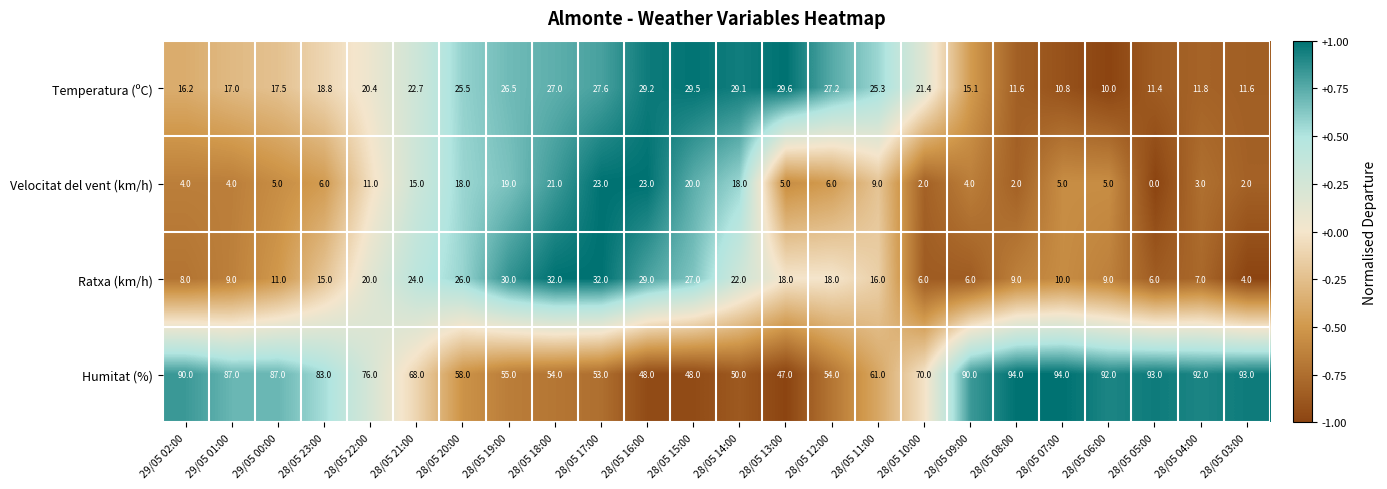

How many values in the Temperatura (ºC) series are below 21?

12